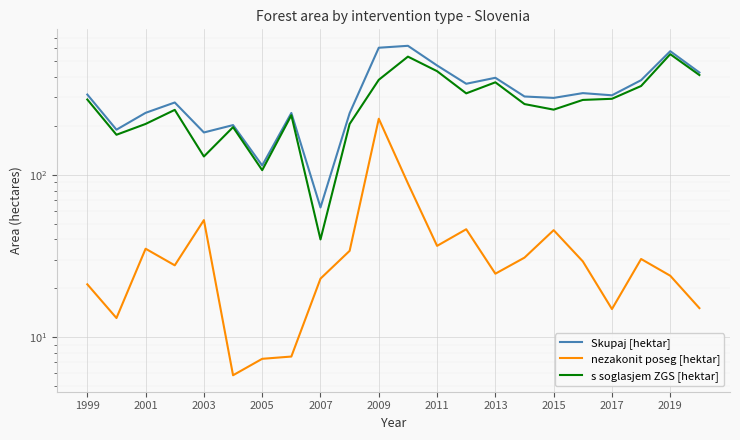

What is the total value across all series at 2015?

594.8